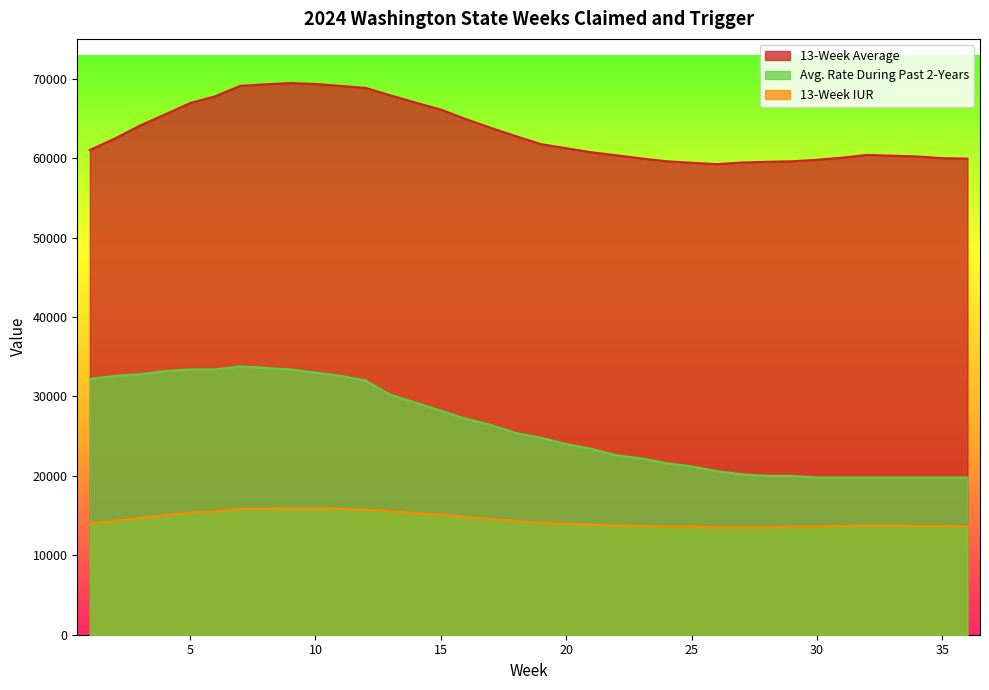

True or false: 13-Week IUR has a value of 13600.0 at 30.

True